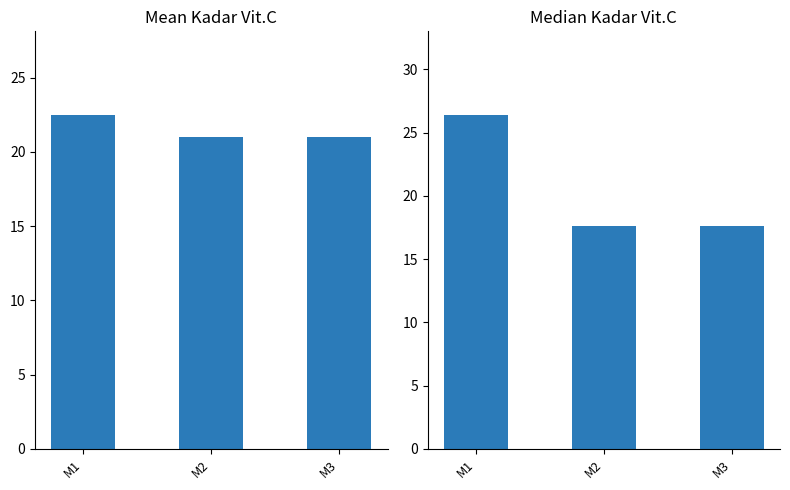

At how many categories does at least one series exceed 19?

3